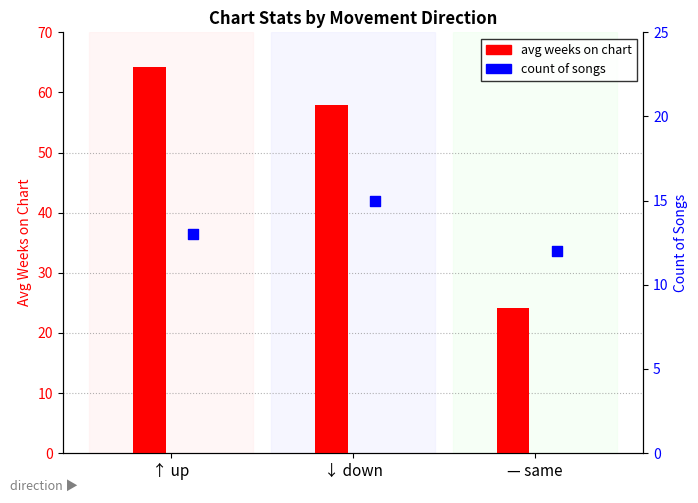

Which series reaches the maximum Y coordinate?

avg weeks on chart